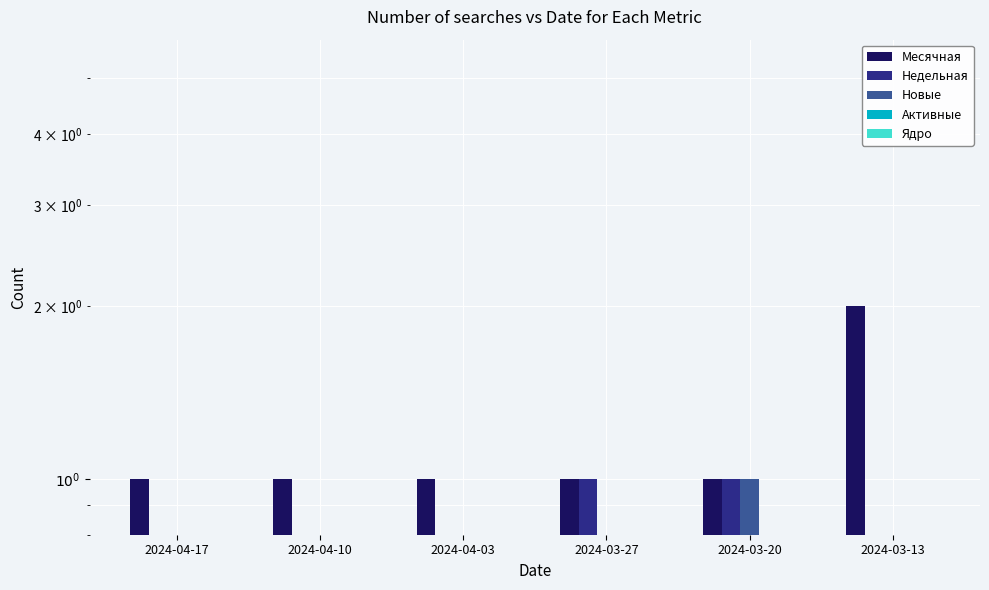

What is the difference between the highest and lowest values at 2024-04-17?

1.0